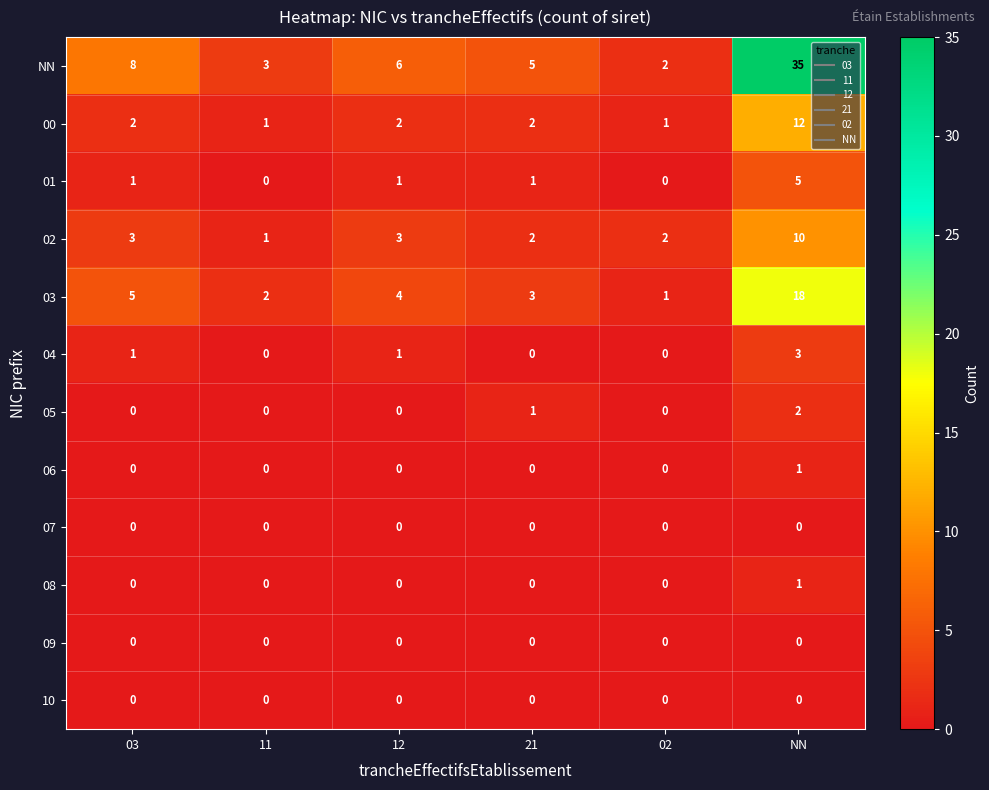

How many data points in 04 are less than 1?

3